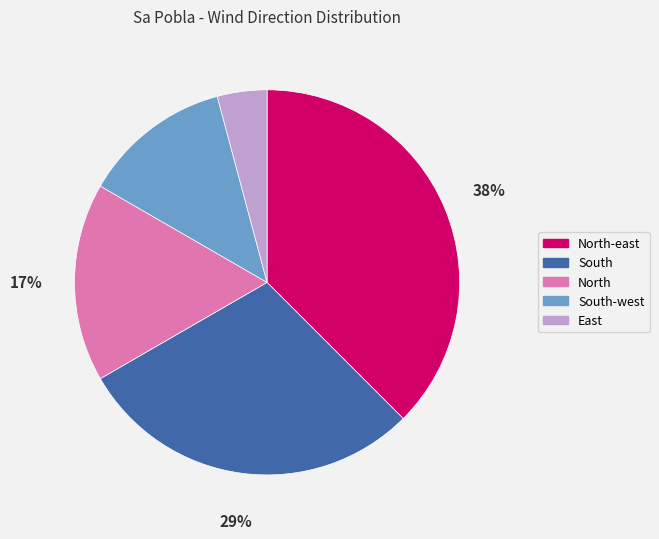

The North-east slice represents 52% of the pie. True or false?

False